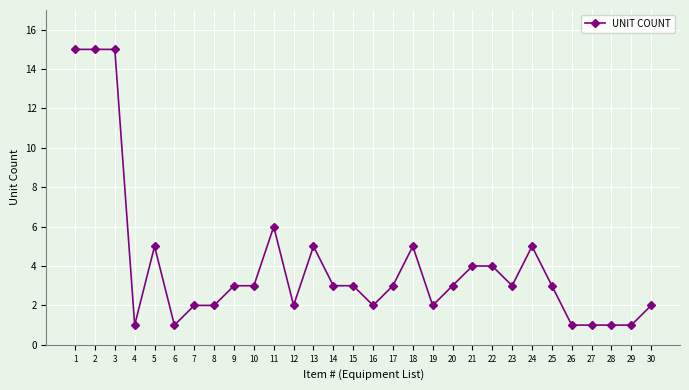

What is the average value?

4